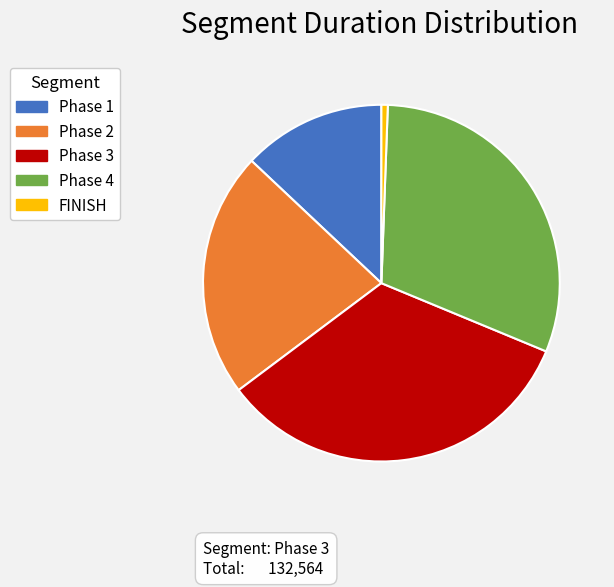

The Phase 4 slice represents 23% of the pie. True or false?

False